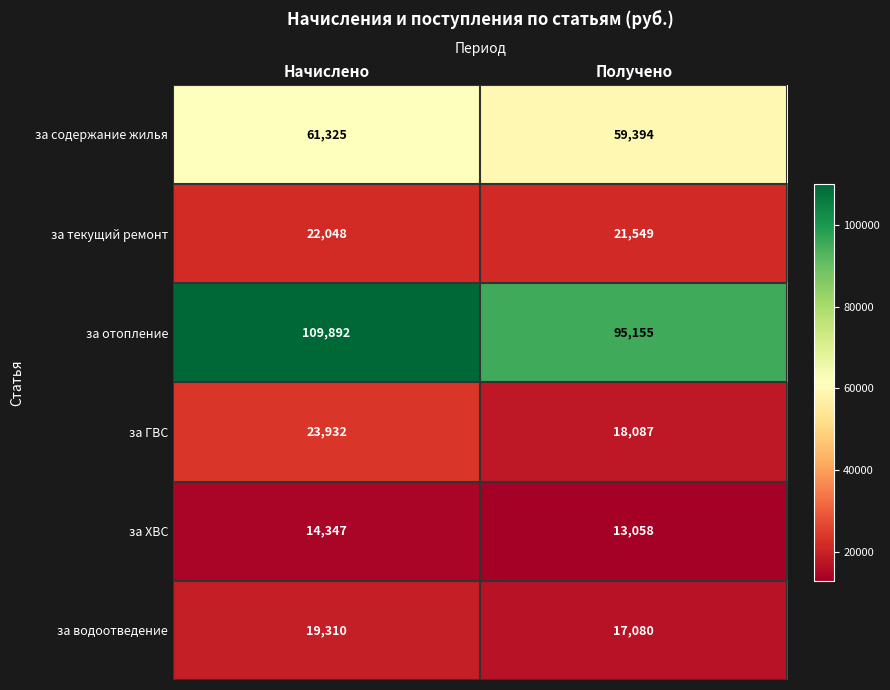

Which series has the largest range (max minus min)?

за отопление